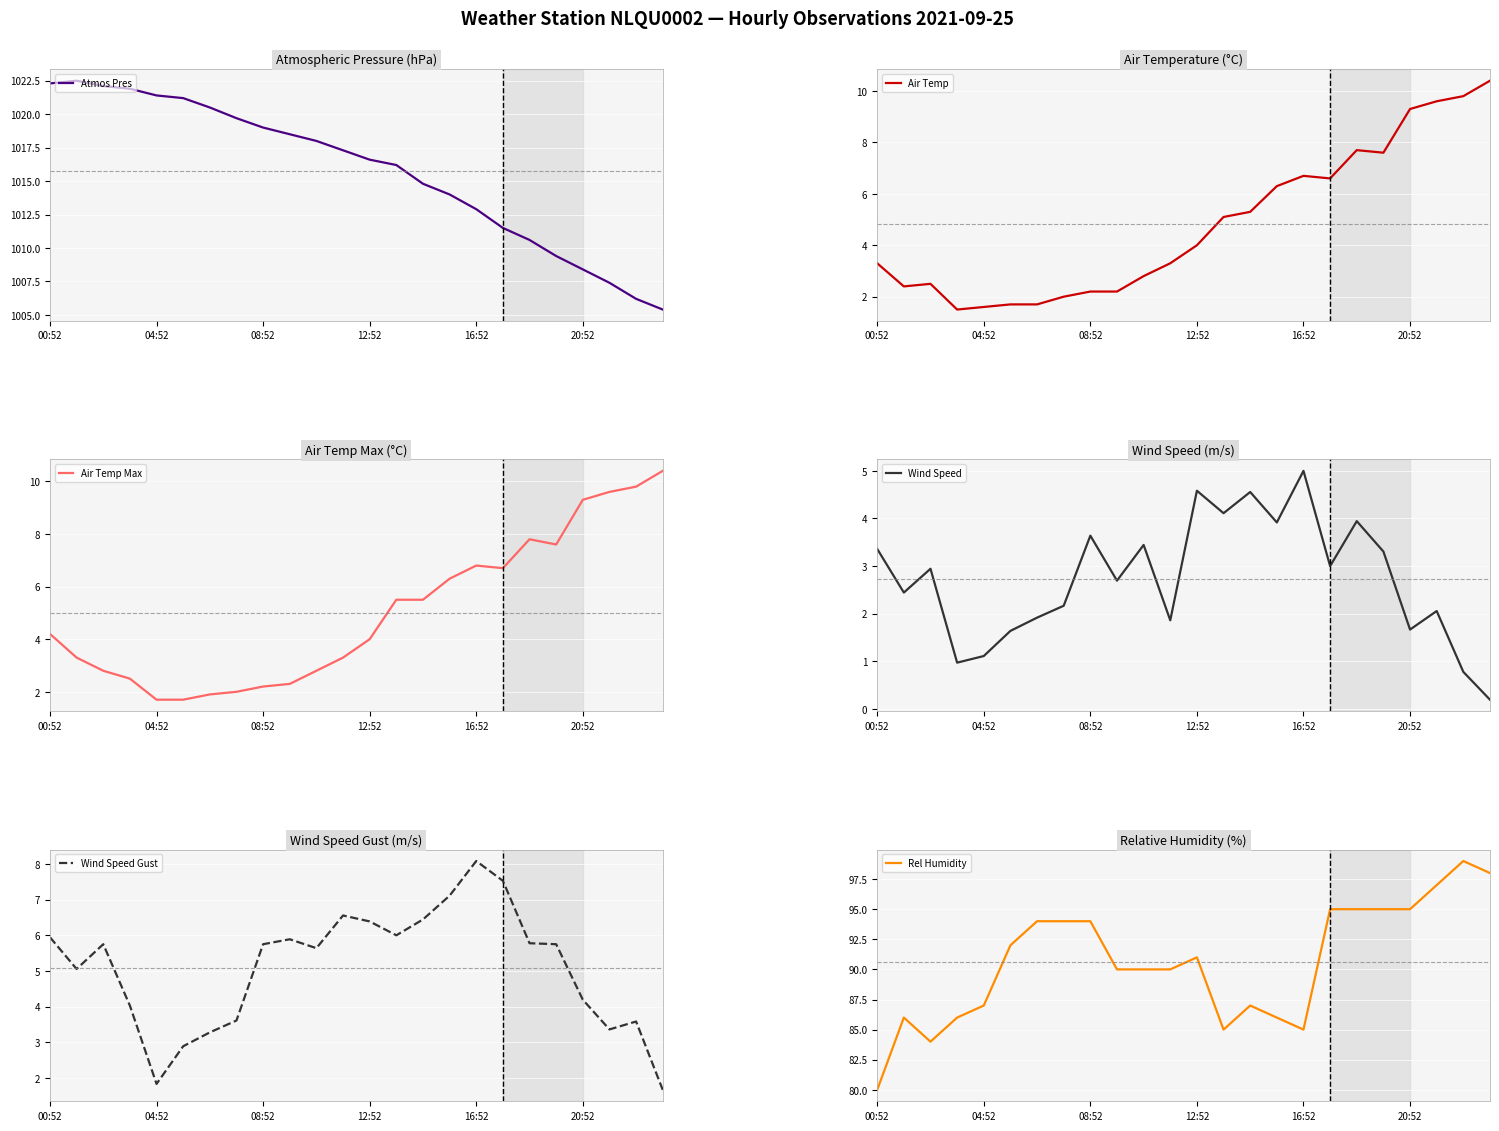

Is it true that Rel Humidity equals 85 at 16:52?

True